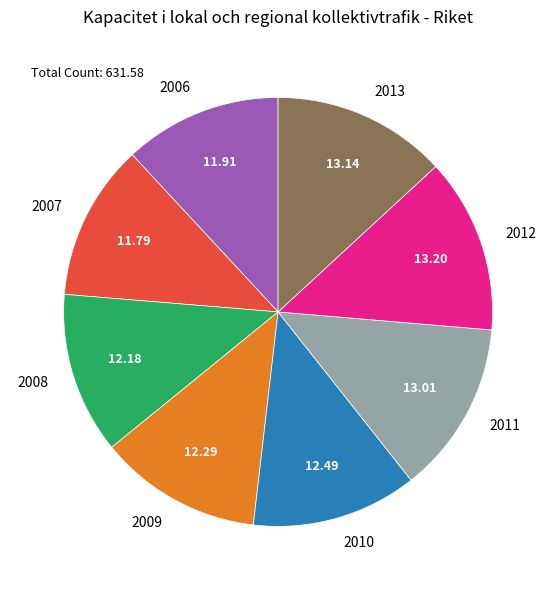

Do 2009 and 2011 together represent more than half of the pie?

No